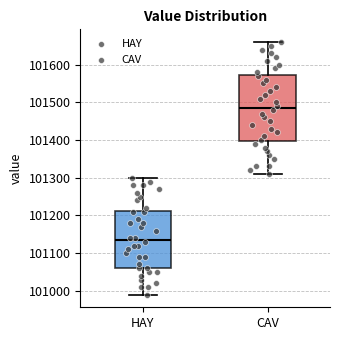

Reading left to right, transcribe this box plot: for each box, give where its median line is, the range the box spans, and where its two whiskers end, as read against the y-axis. The values are not printed on the chart, so give them approximately, as read against the axis.

HAY: median 101140, box 101060 to 101210, whiskers 100990 to 101300
CAV: median 101490, box 101400 to 101570, whiskers 101310 to 101660